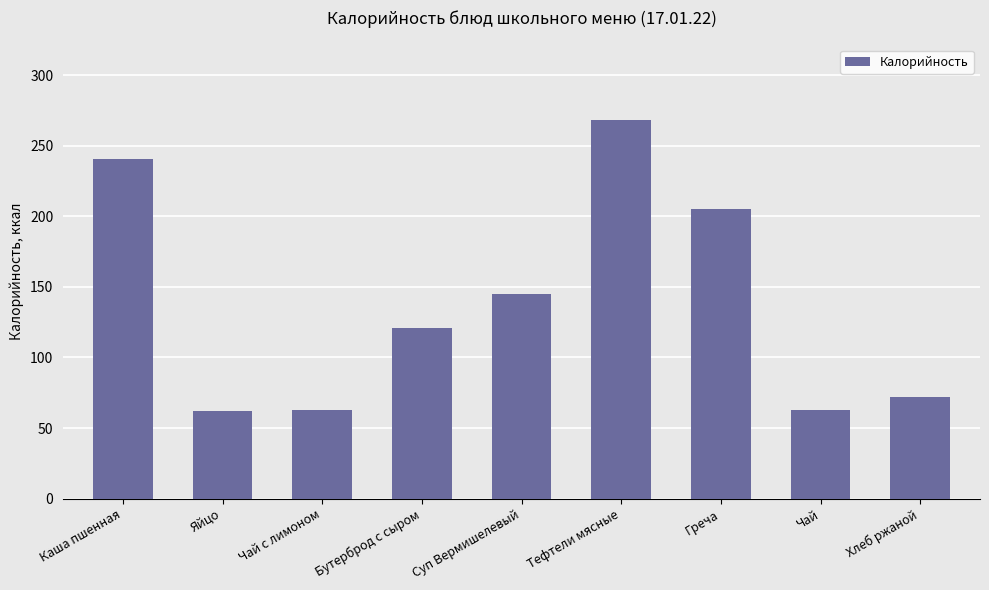

Which label corresponds to the largest value in the chart?

Тефтели мясные